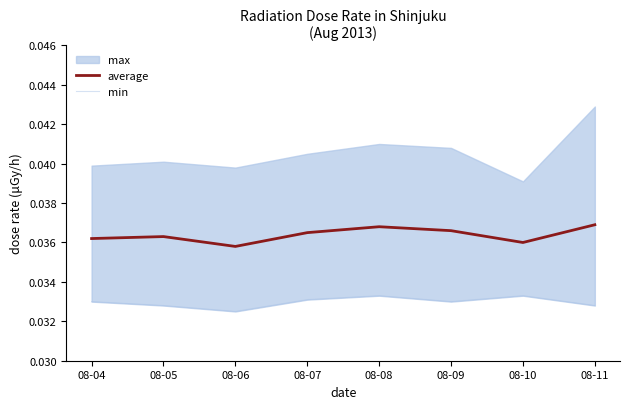

Which category has the lowest value across all series?

08-06